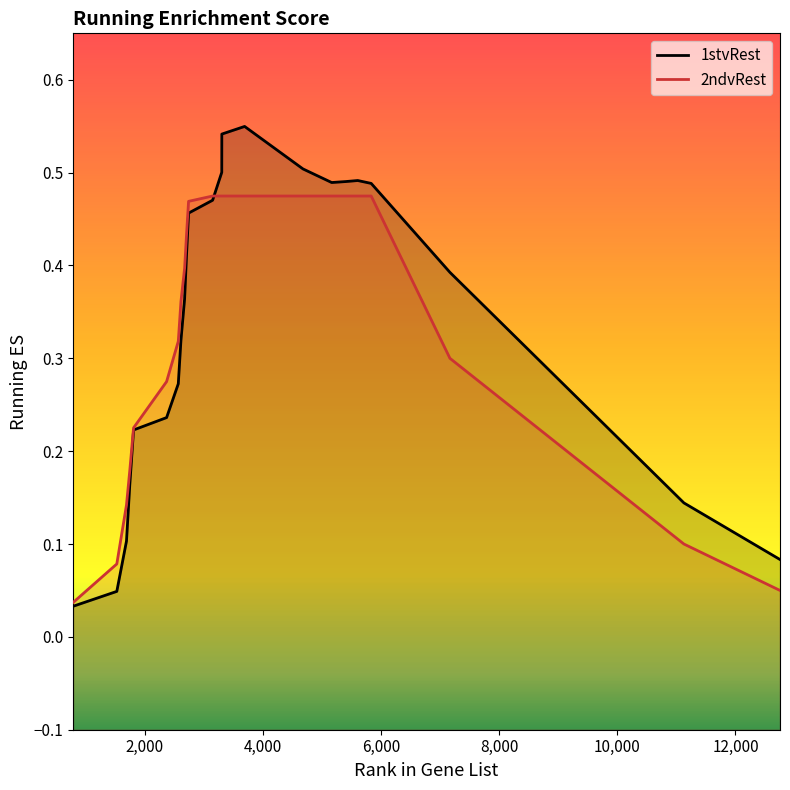

What is the difference between the 1stvRest values at 2741 and 1746?

0.3